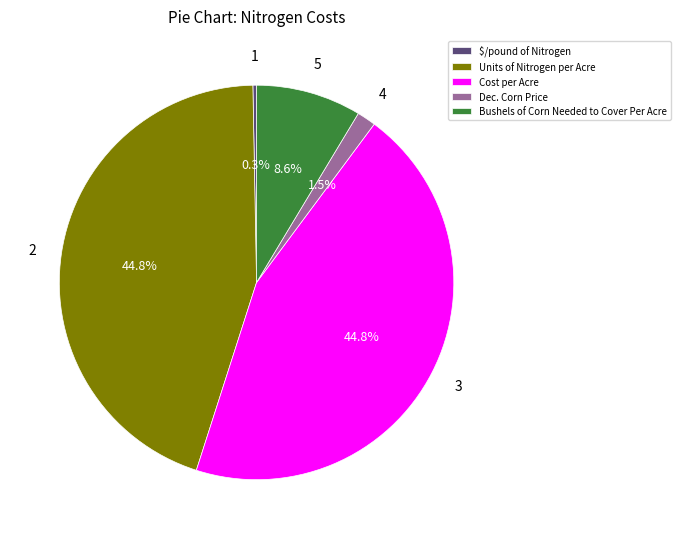

To the nearest percent, what percentage of the pie is Bushels of Corn Needed to Cover Per Acre?

9%